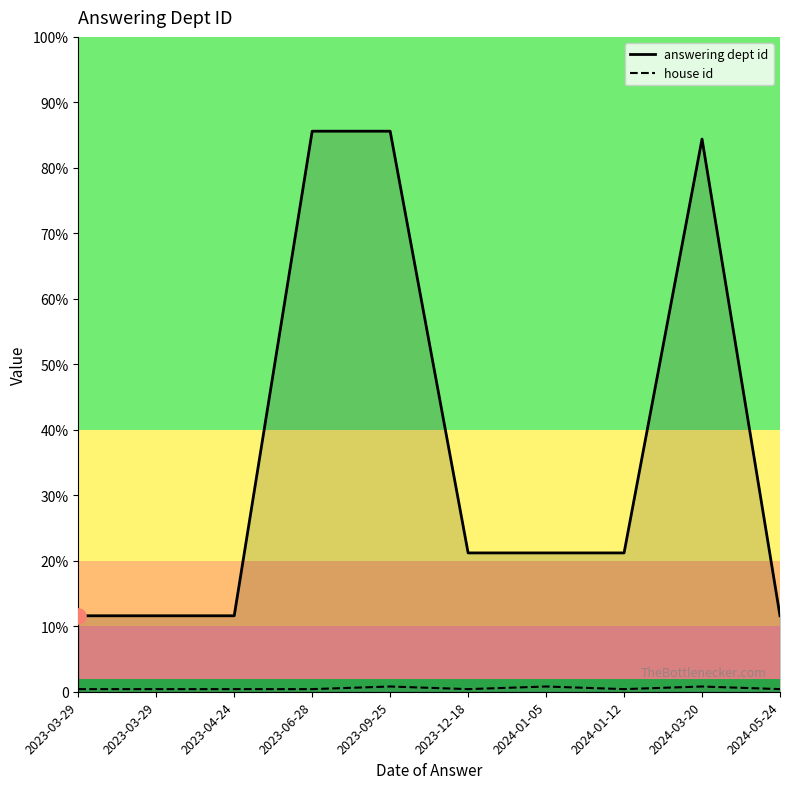

Which series contains the lowest Y value?

house id